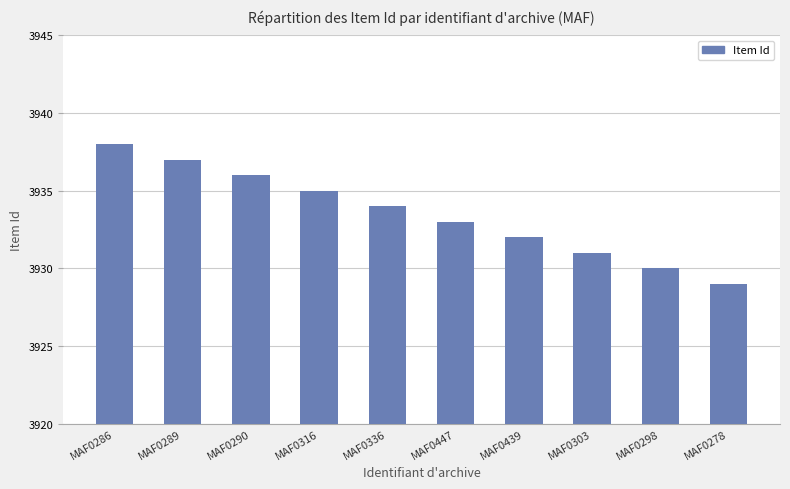

List the labels in order of value, largest first.

MAF0286, MAF0289, MAF0290, MAF0316, MAF0336, MAF0447, MAF0439, MAF0303, MAF0298, MAF0278